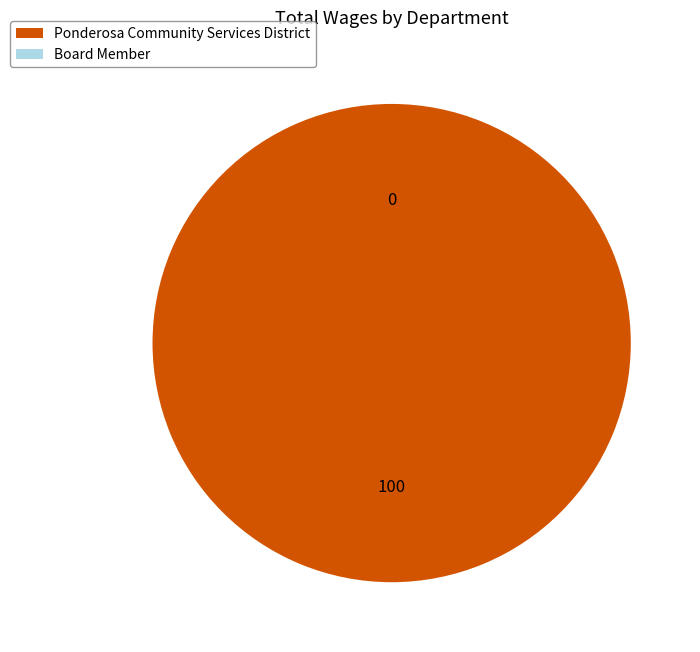

To the nearest percent, what is the difference between the Board Member and Ponderosa Community Services District slice percentages?

100%